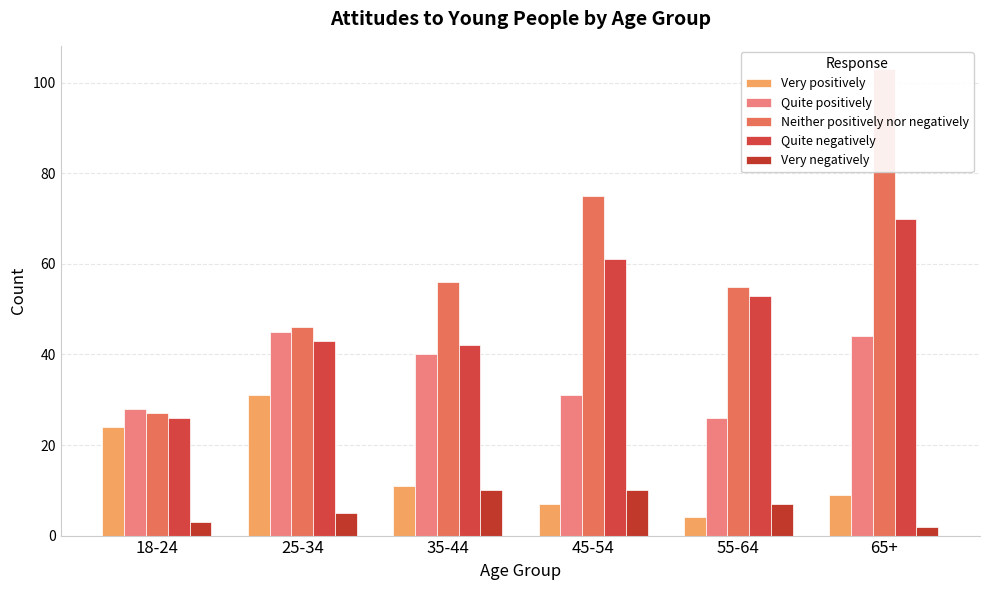

Is it true that Very positively equals 11 at 35-44?

True